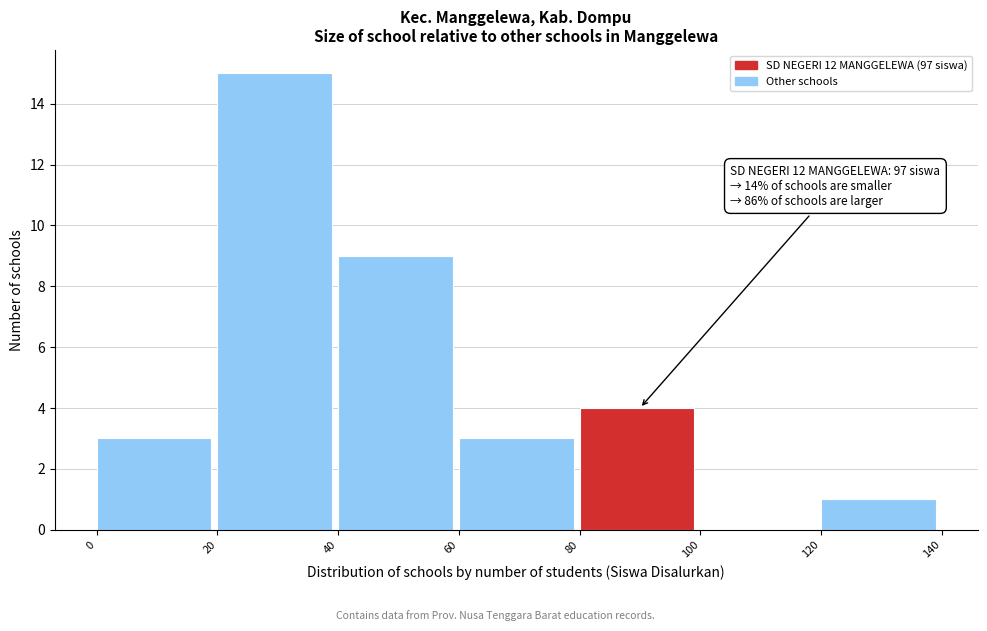

Which range on the x-axis has the tallest bar?

20 to 40